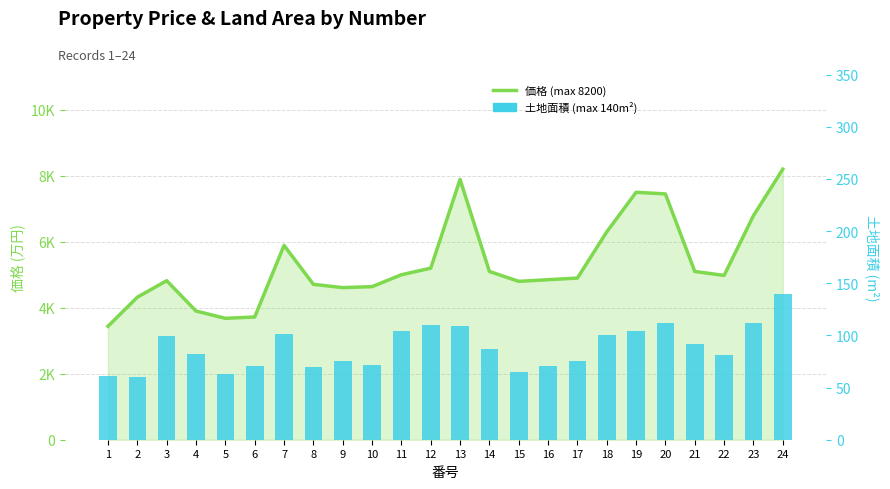

What is the value of the 土地面積 (m²) bar at the 8th from the left?

70